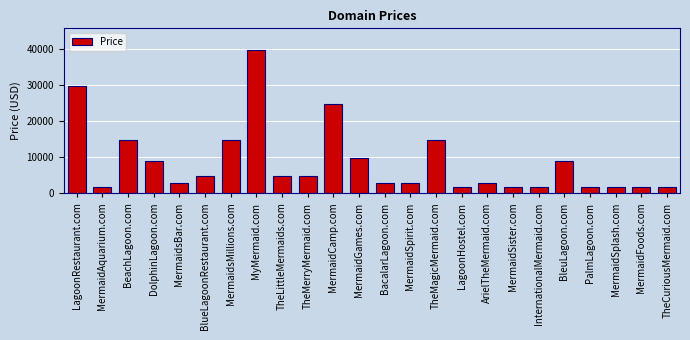

What is the average value?

8680